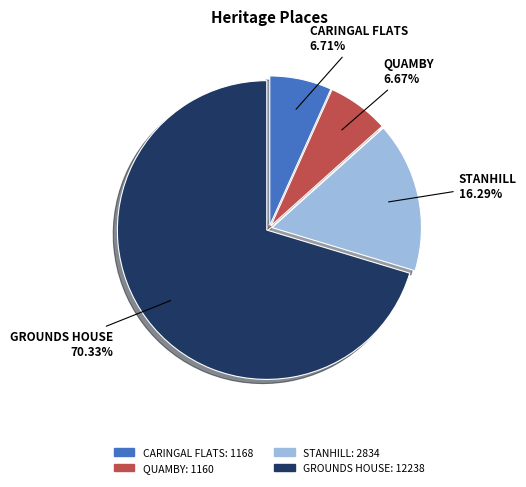

The QUAMBY slice represents 14% of the pie. True or false?

False